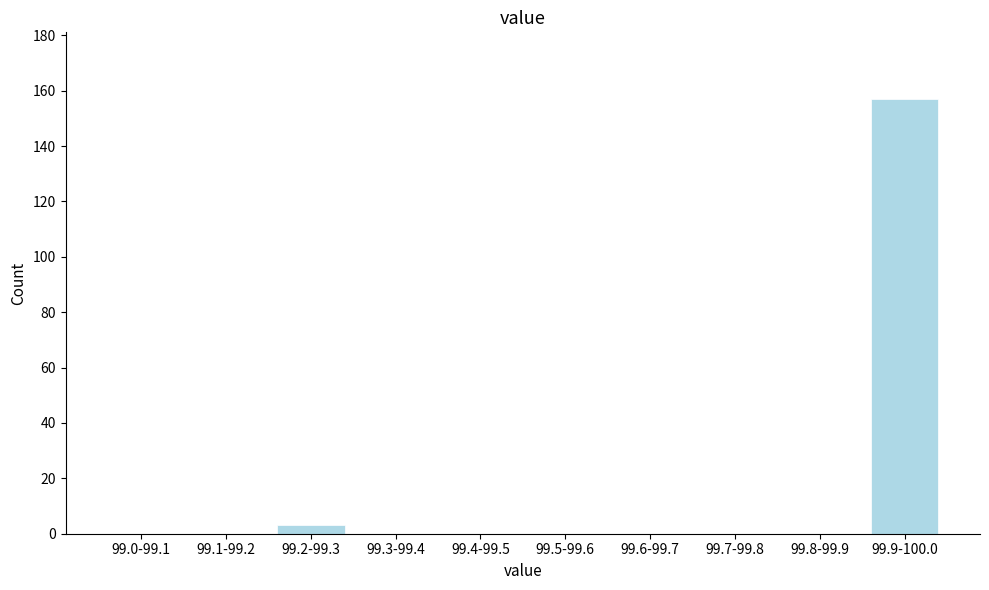

Reading right to left, extract all data points from this chart.

99.9-100.0=157	99.8-99.9=0	99.7-99.8=0	99.6-99.7=0	99.5-99.6=0	99.4-99.5=0	99.3-99.4=0	99.2-99.3=3	99.1-99.2=0	99.0-99.1=0